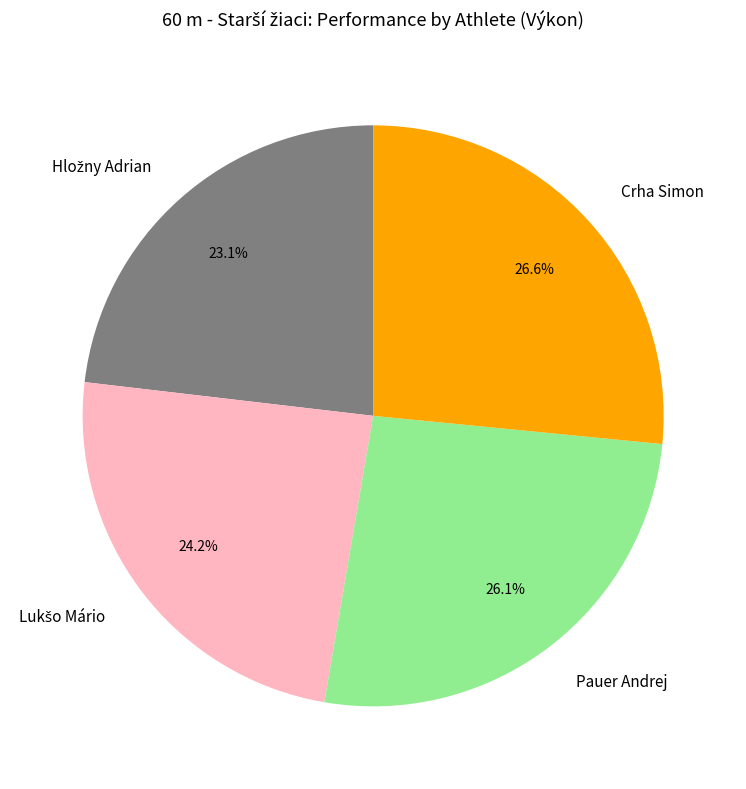

Does Crha Simon account for over 50% of the chart?

No